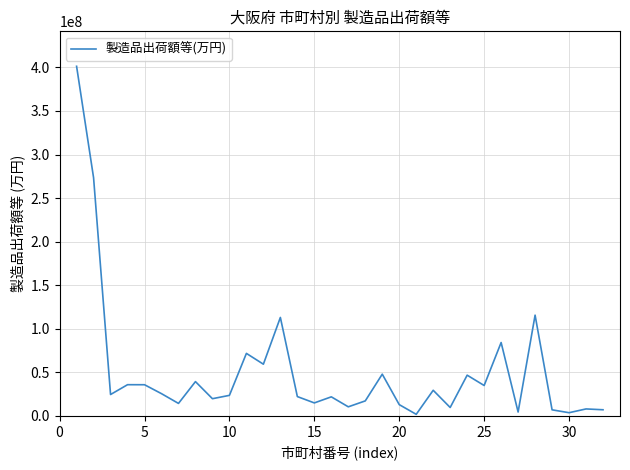

How many series are shown in this chart?

1